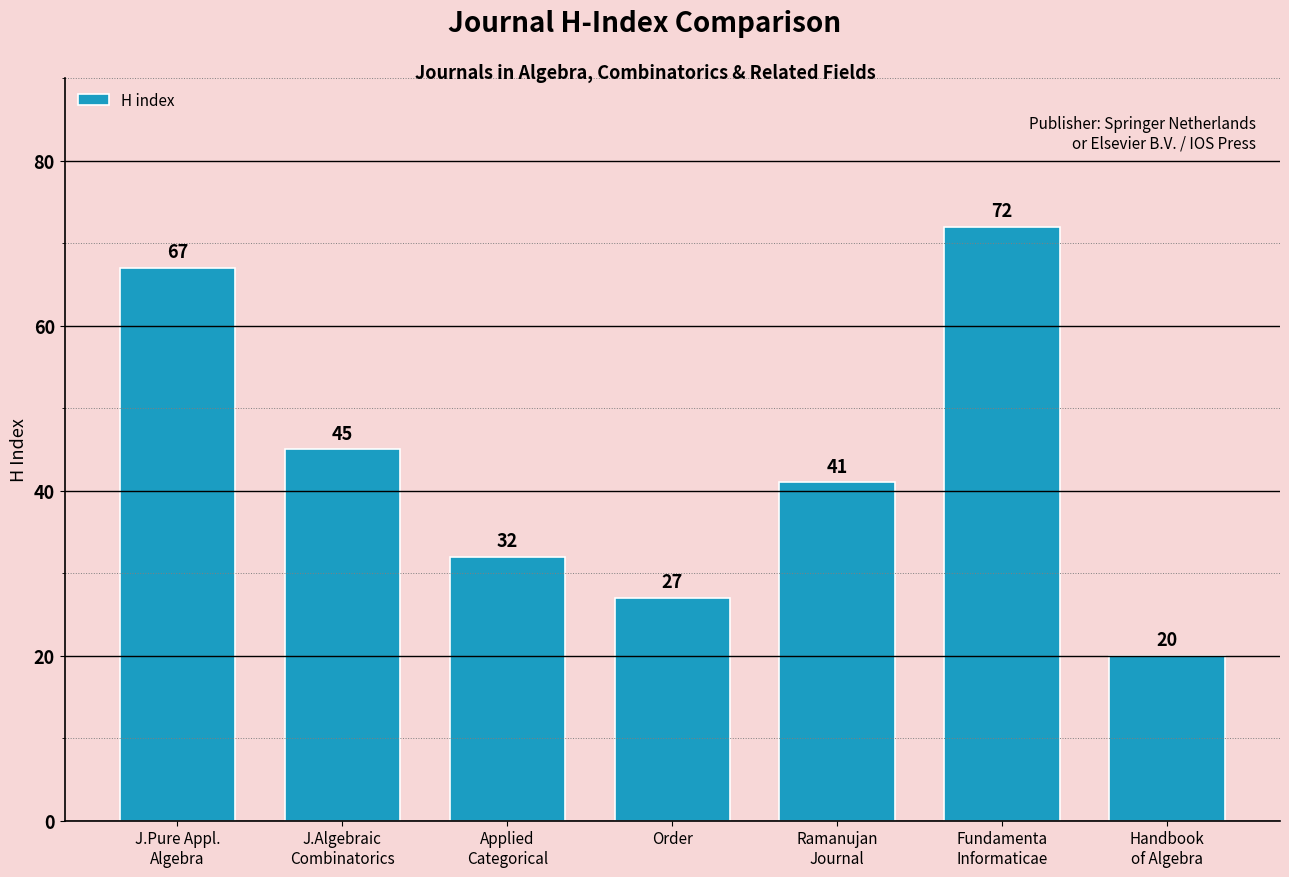

The chart shows a value of 45 at J.Algebraic
Combinatorics. True or false?

True